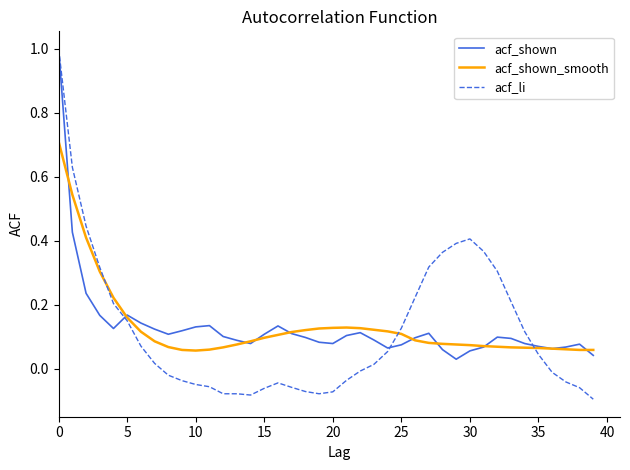

What is the maximum value for acf_shown?

1.0